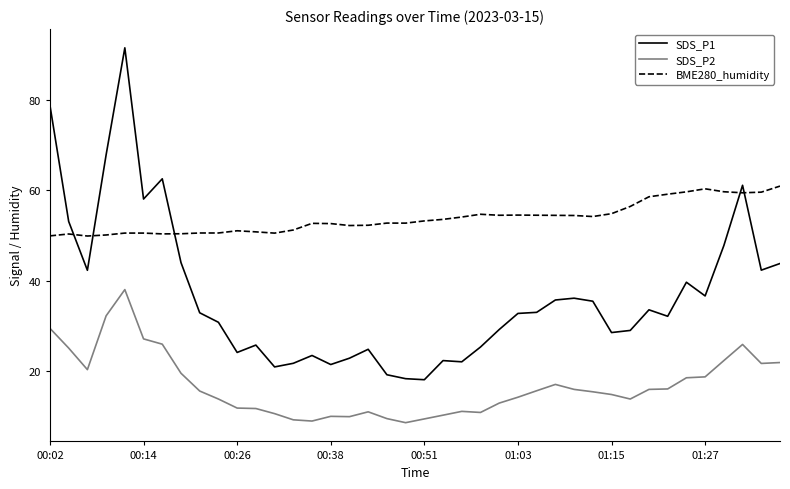

How many intersections are there between BME280_humidity and SDS_P1?

5